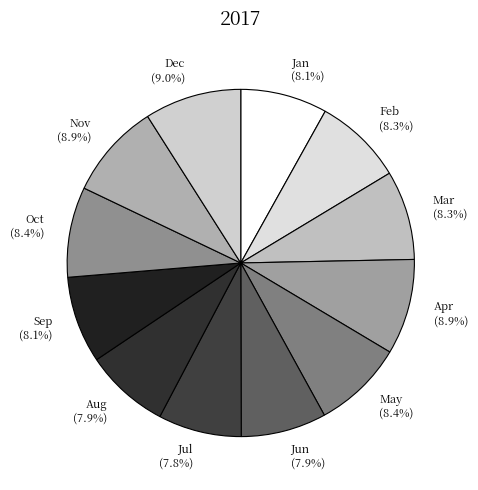

Does any single category account for the majority?

No